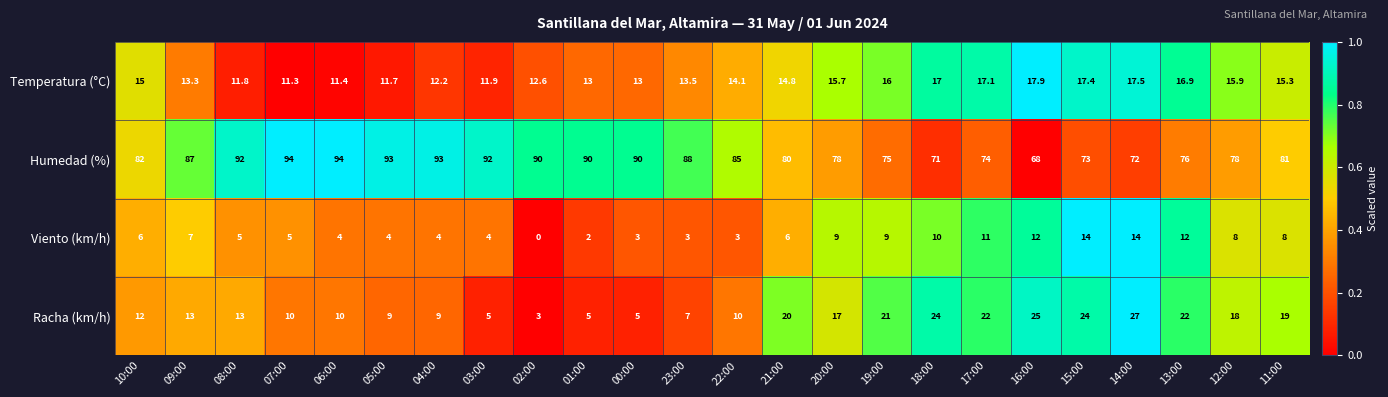

What is the approximate value of Viento (km/h) at 05:00?

4.0